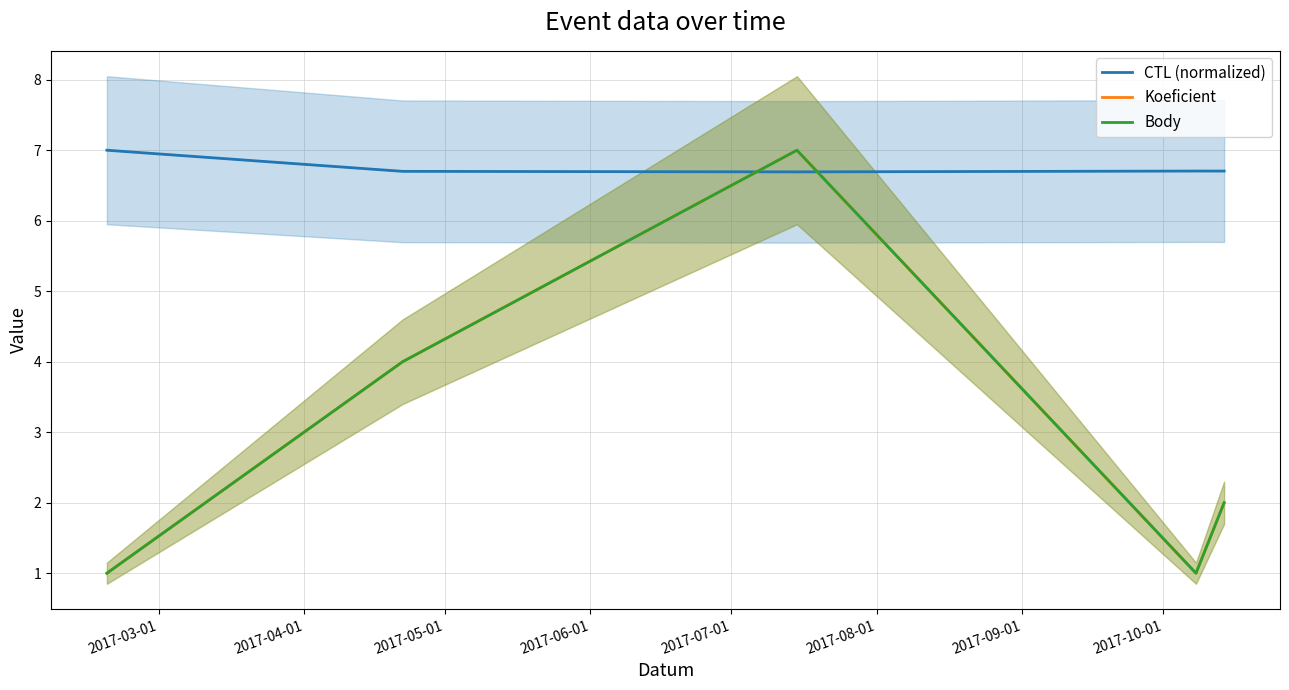

Reading right to left, what are all the values shown in this chart?

CTL (normalized): 6.7	6.7	6.7	6.7	7.0
Koeficient: 2.0	1.0	7.0	4.0	1.0
Body: 2.0	1.0	7.0	4.0	1.0